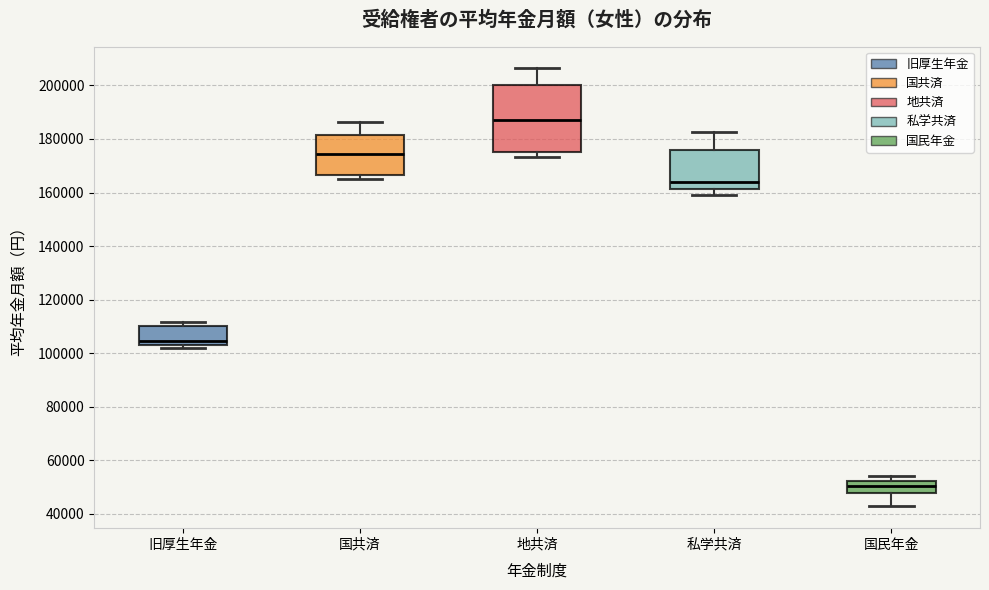

Reading left to right, transcribe this box plot: for each box, give where its median line is, the range the box spans, and where its two whiskers end, as read against the y-axis. The values are not printed on the chart, so give them approximately, as read against the axis.

旧厚生年金: median 104000 (just above the box's lower edge), box 104000 to 110000, whiskers 102000 to 112000
国共済: median 174000, box 166000 to 182000, whiskers 164000 to 186000
地共済: median 188000, box 176000 to 200000, whiskers 174000 to 206000
私学共済: median 164000, box 162000 to 176000, whiskers 160000 to 182000
国民年金: median 50000, box 48000 to 52000, whiskers 42000 to 54000